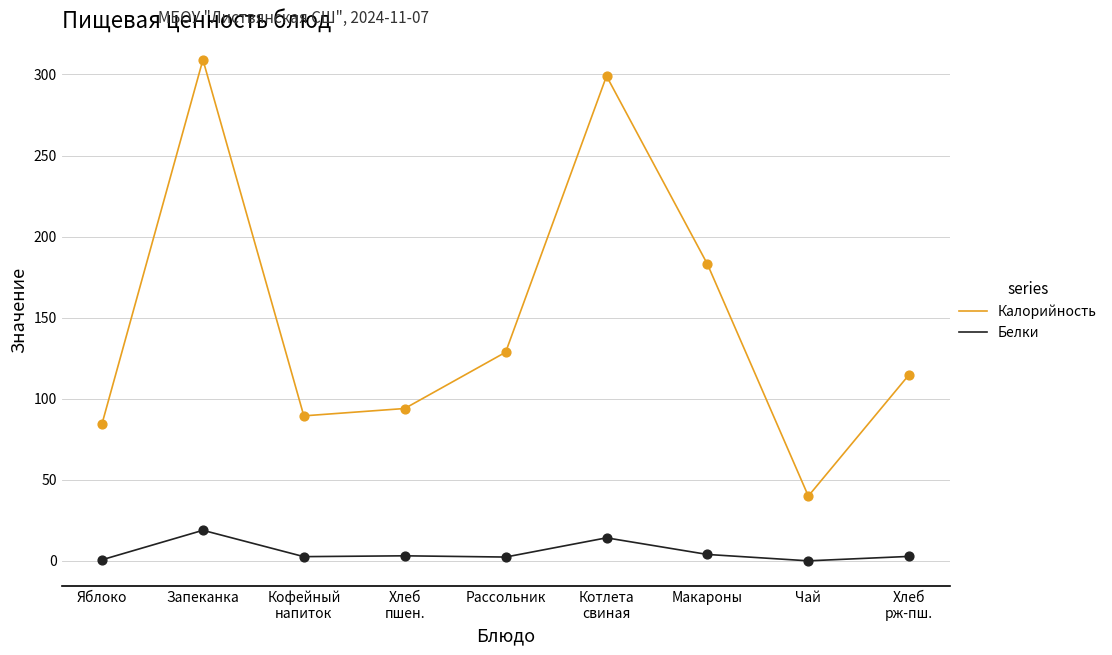

Which series has the largest range (max minus min)?

Калорийность